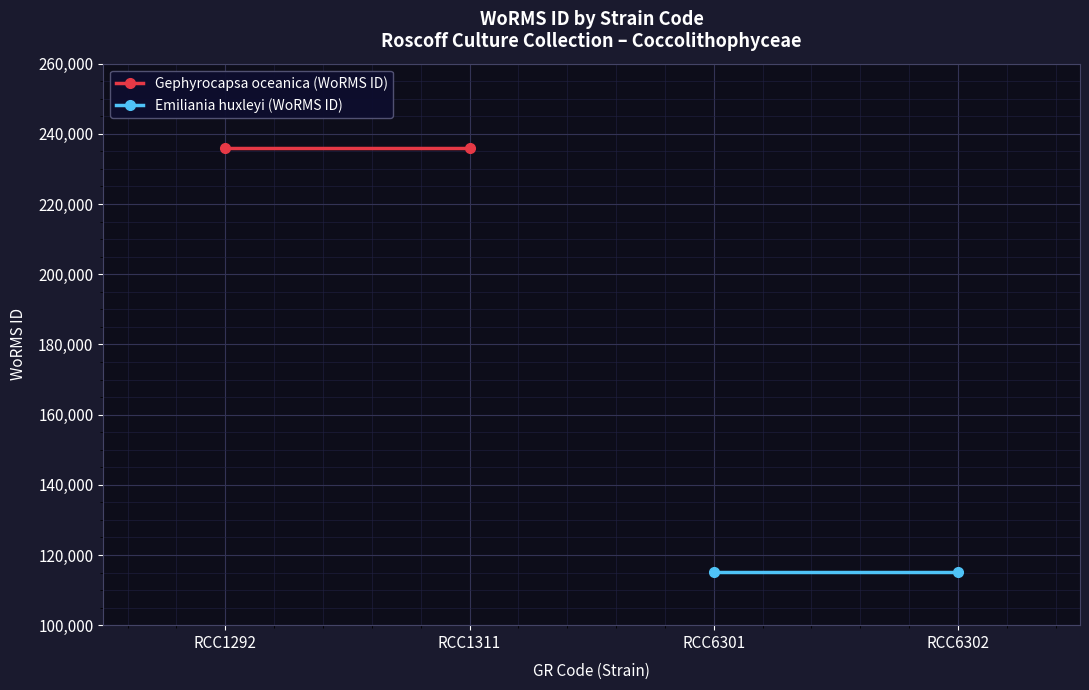

Which series has the widest spread of values?

Gephyrocapsa oceanica (WoRMS ID)